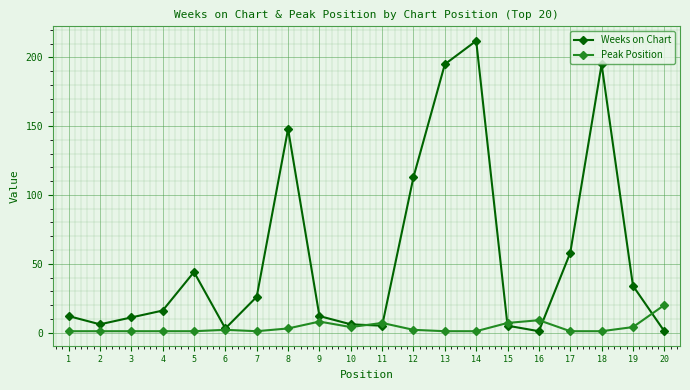

What are all the series names shown in the legend?

Weeks on Chart, Peak Position